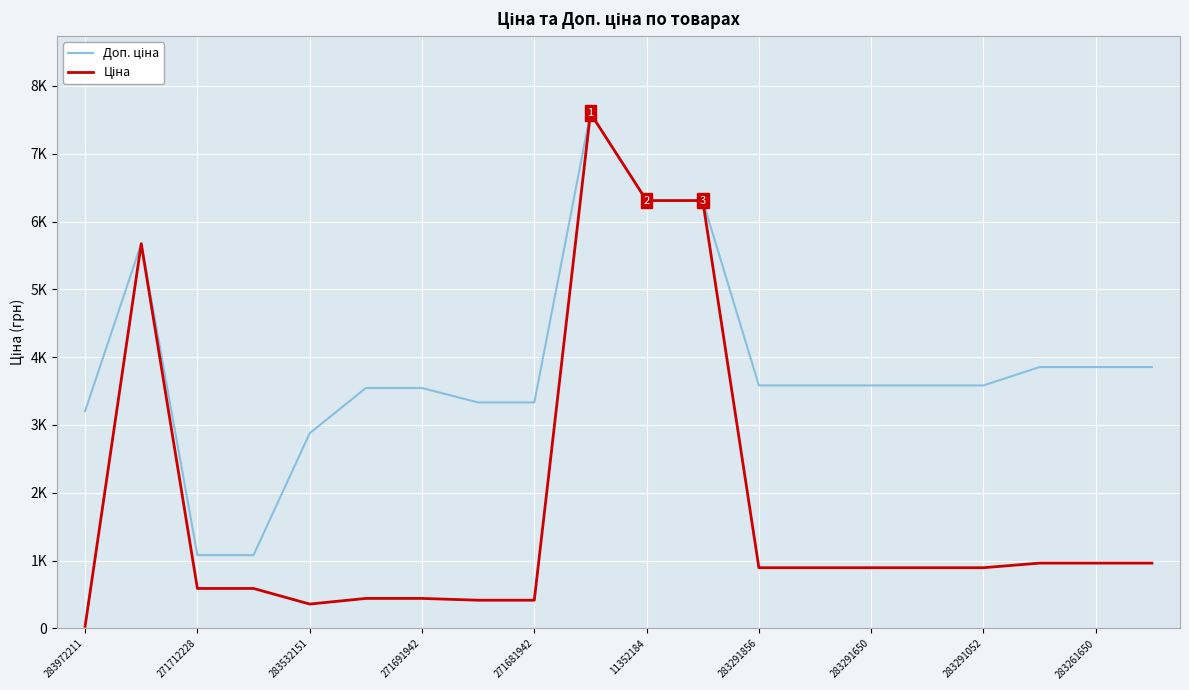

Does the chart display data point markers on the line(s)?

No